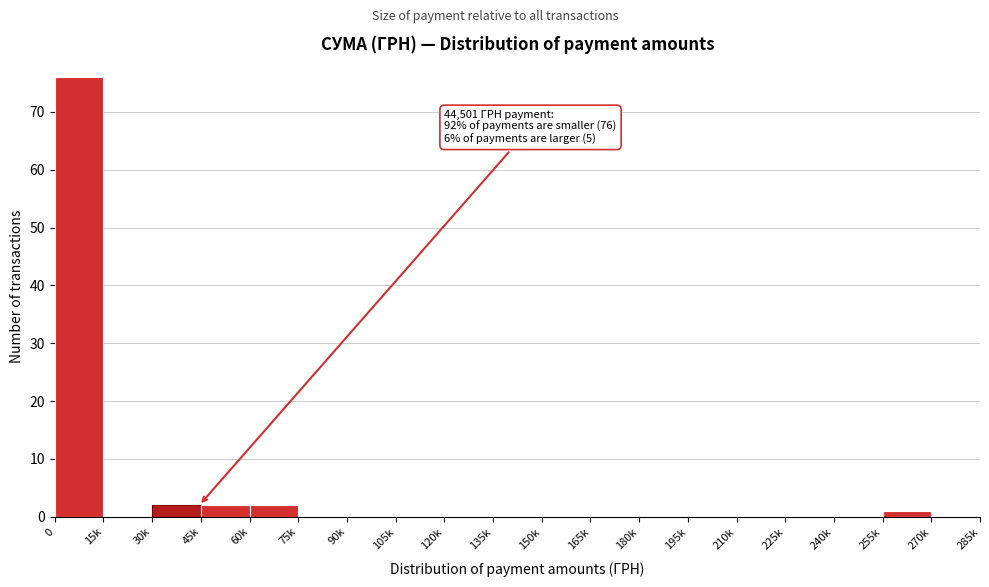

Reading left to right, extract all data points from this chart.

0=76	15k=0	30k=2	45k=2	60k=2	75k=0	90k=0	105k=0	120k=0	135k=0	150k=0	165k=0	180k=0	195k=0	210k=0	225k=0	240k=0	255k=1	270k=0